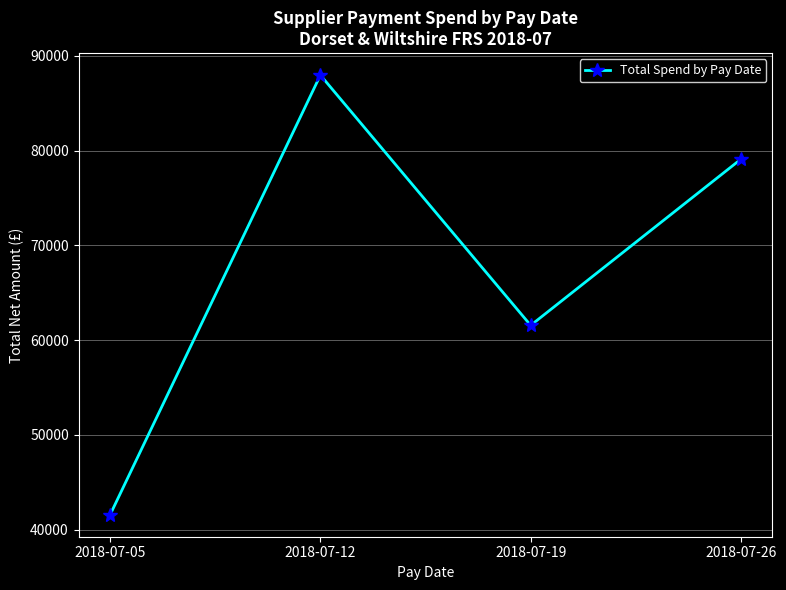

How many interior local peaks (higher than both neighbors) does the data have?

1